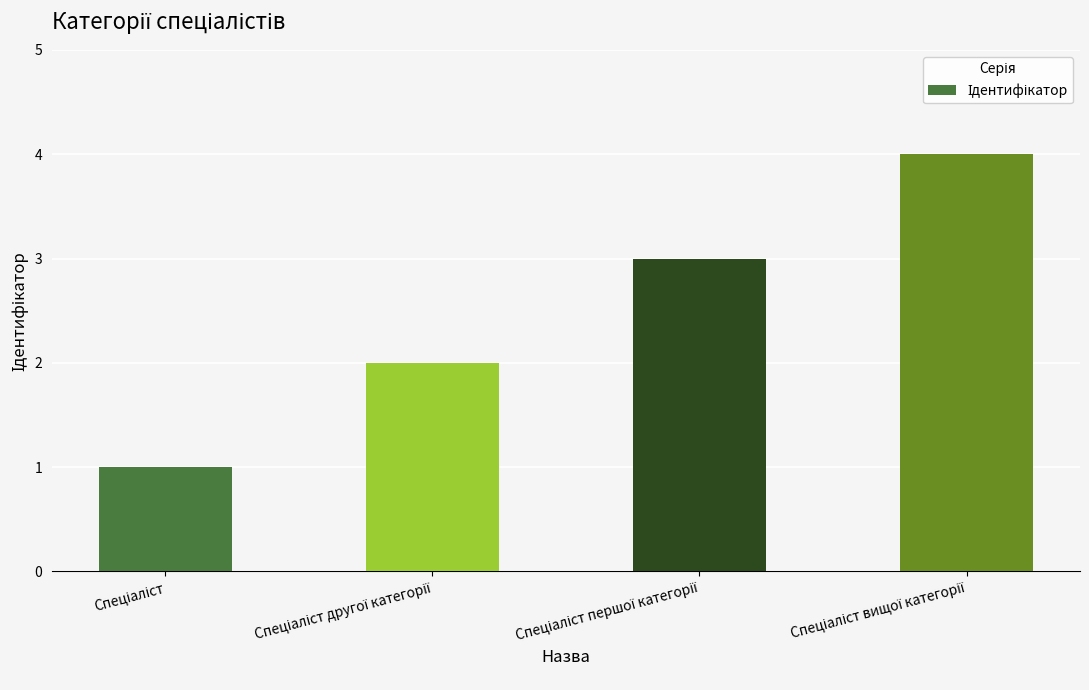

What is the sum of all values?

10